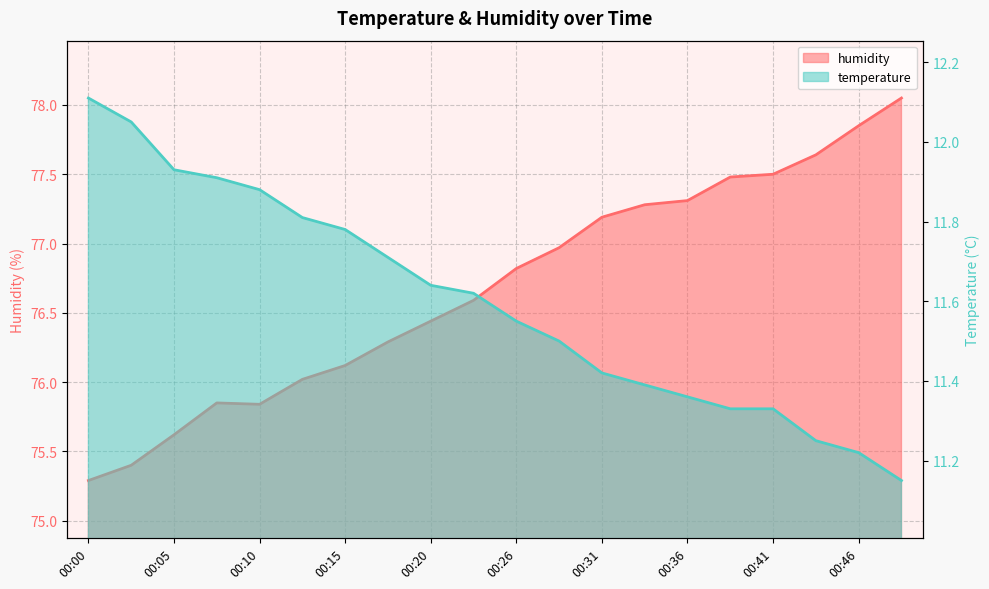

At how many categories does at least one series exceed 25?

20